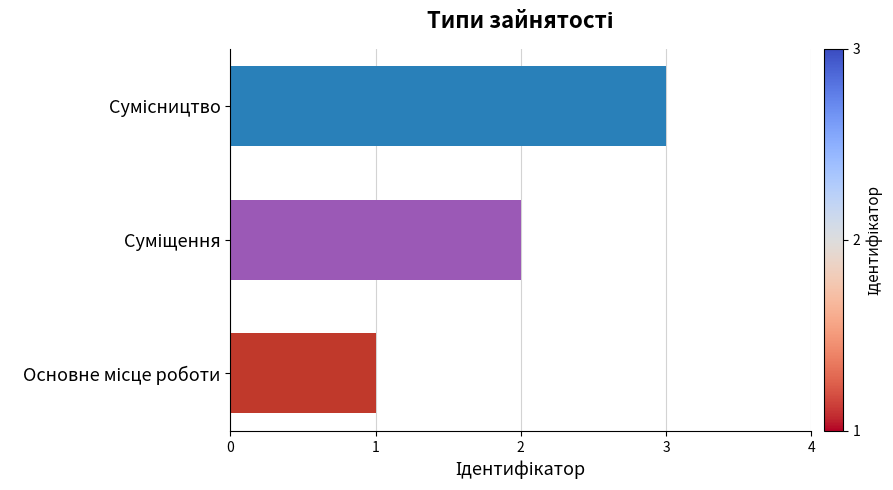

What is the sum of all values?

6